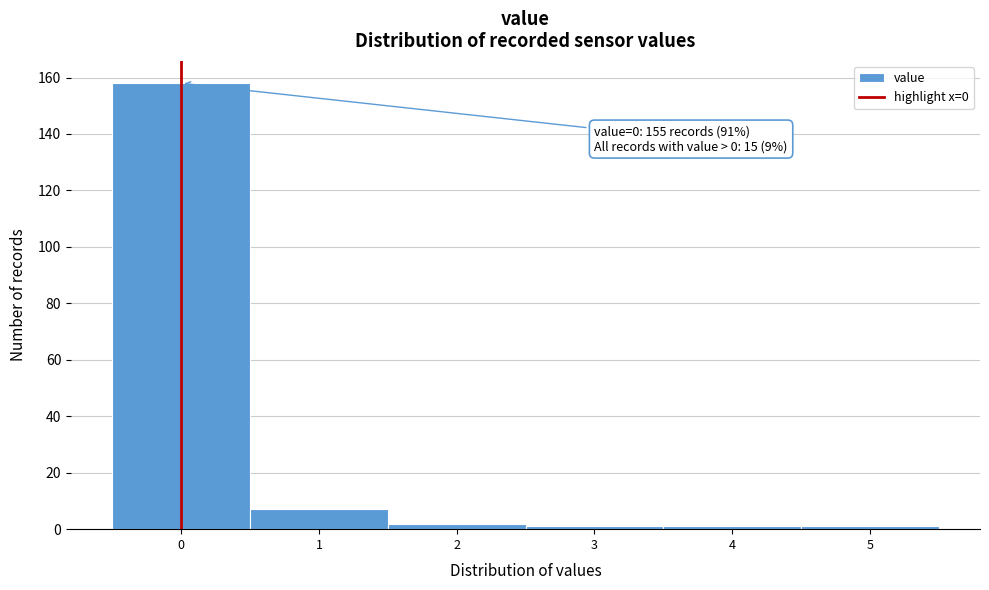

Which range on the x-axis has the tallest bar?

-0.5 to 0.5